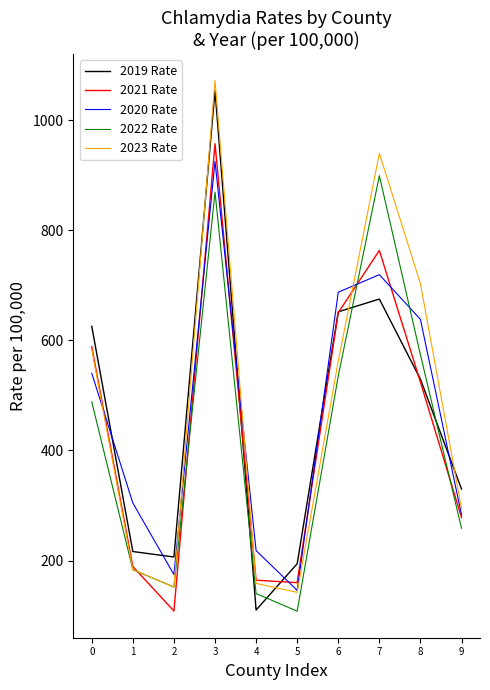

The value of 2020 Rate at 5 is 256.1. True or false?

False